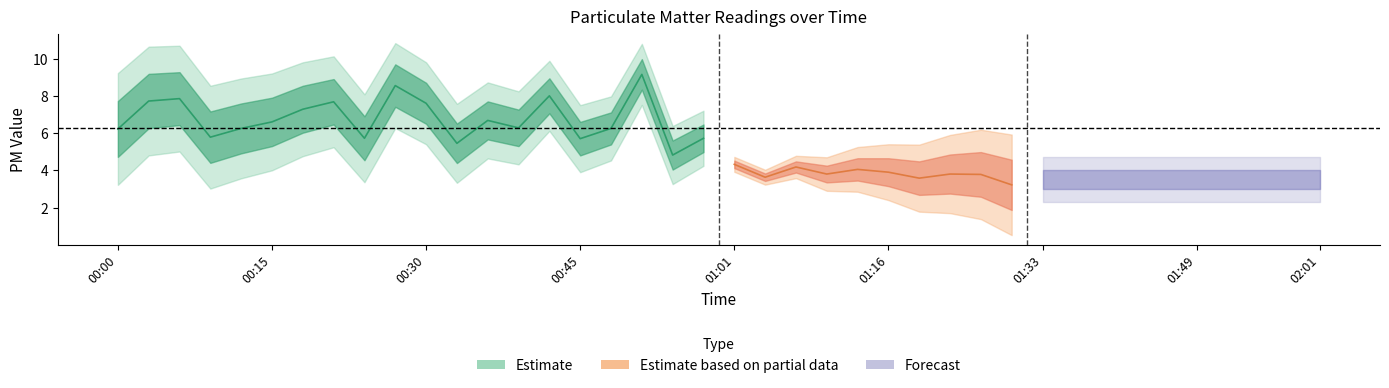

What position from the right is 00:55?

22